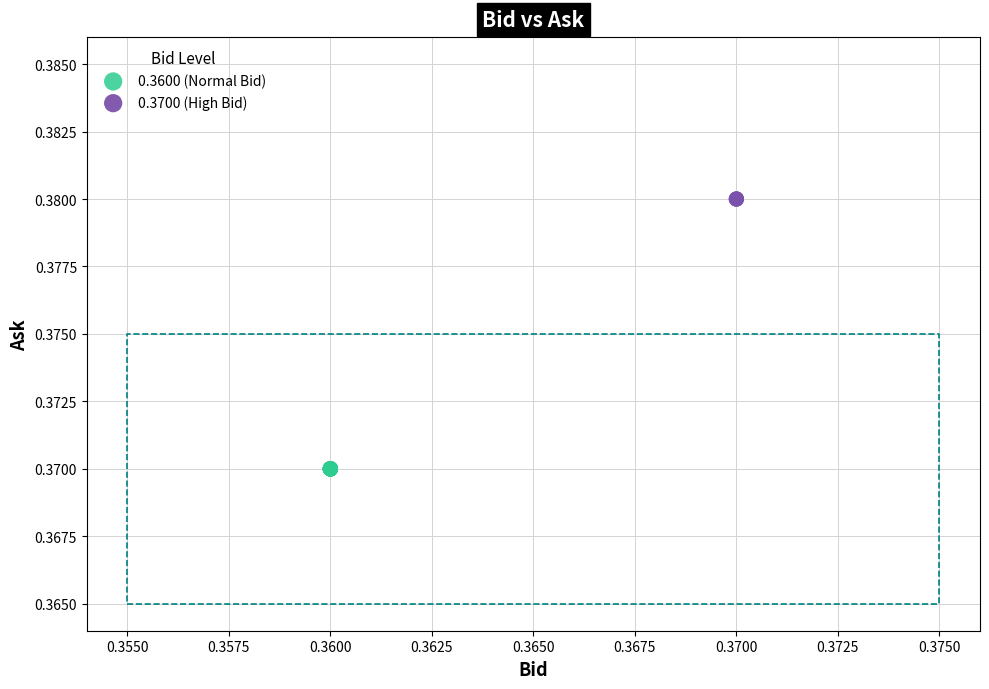

Which series reaches the minimum Y coordinate?

0.3600 (Normal Bid)